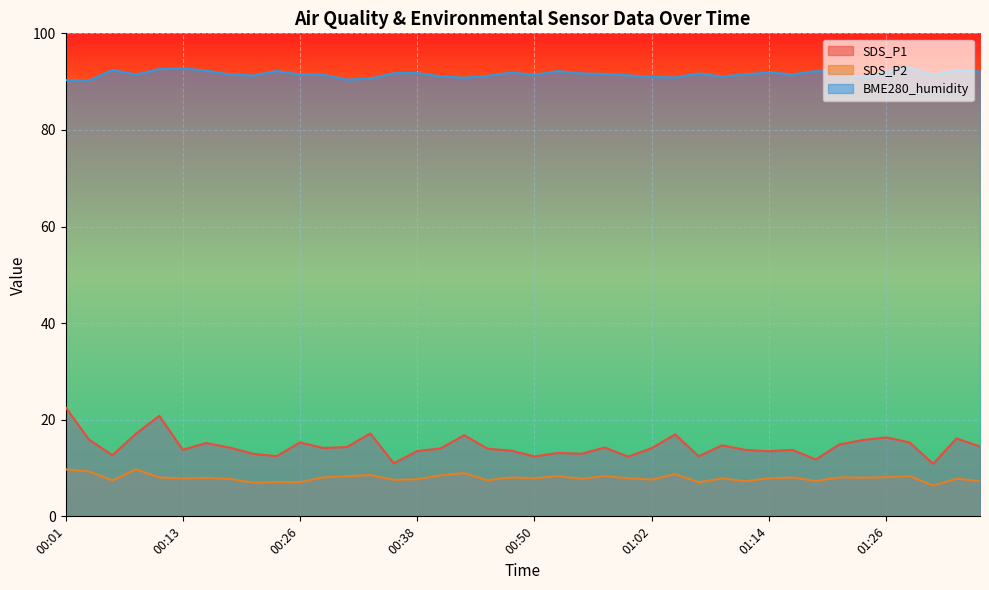

Which has a higher value, 00:52 or 00:47?

00:47